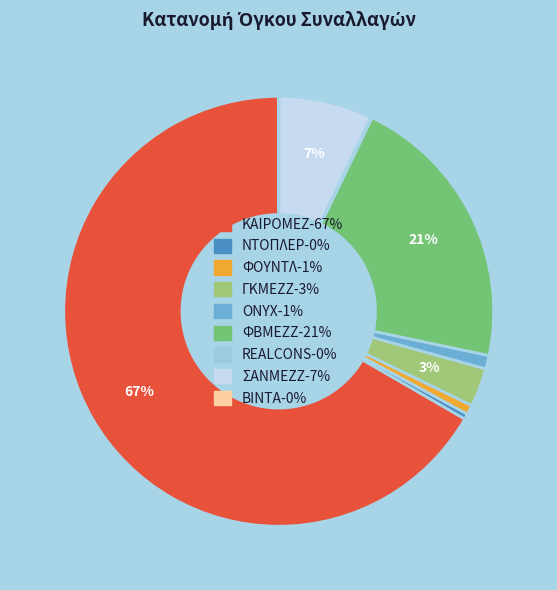

Which category has the biggest portion of the pie?

ΚΑΙΡΟΜΕΖ